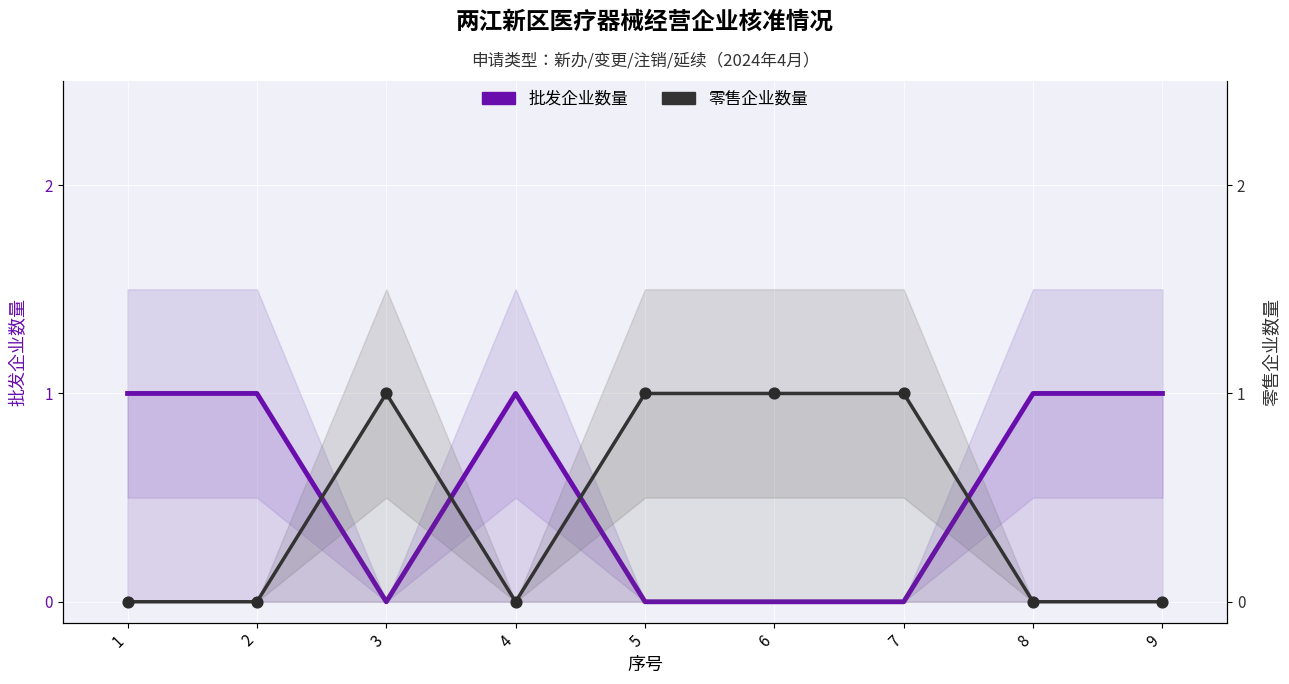

What are all the series names shown in the legend?

批发企业数量, 零售企业数量